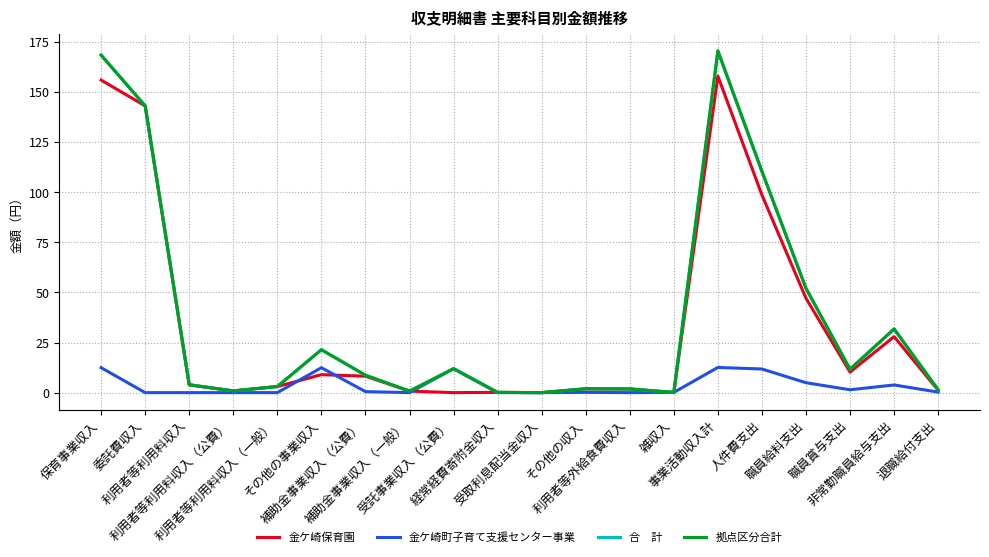

Does the chart have visible grid lines?

Yes